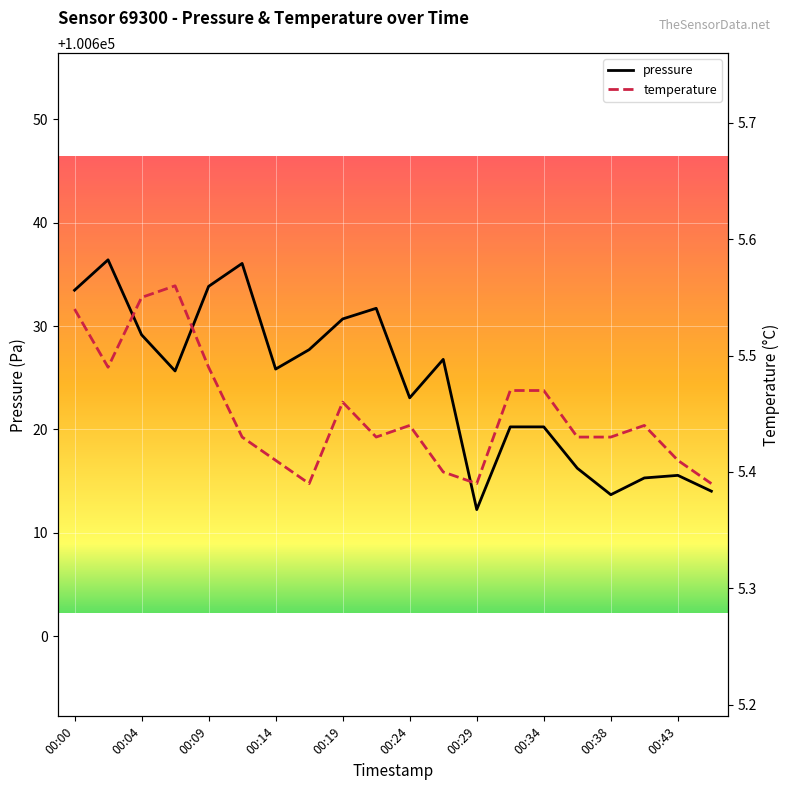

True or false: temperature and pressure cross at least once.

False